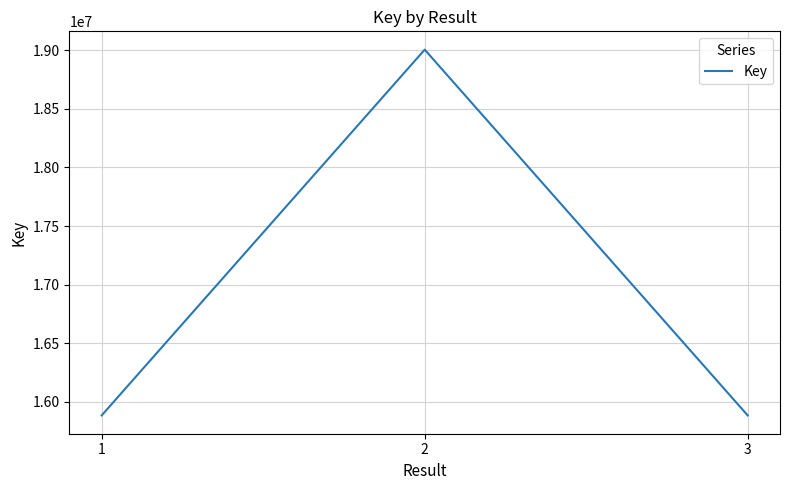

What is the sum of the values at 2 and 3?

34889427